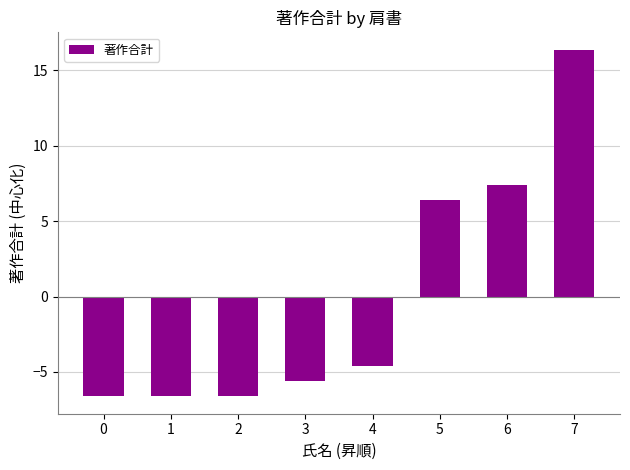

How many values are above zero?

3